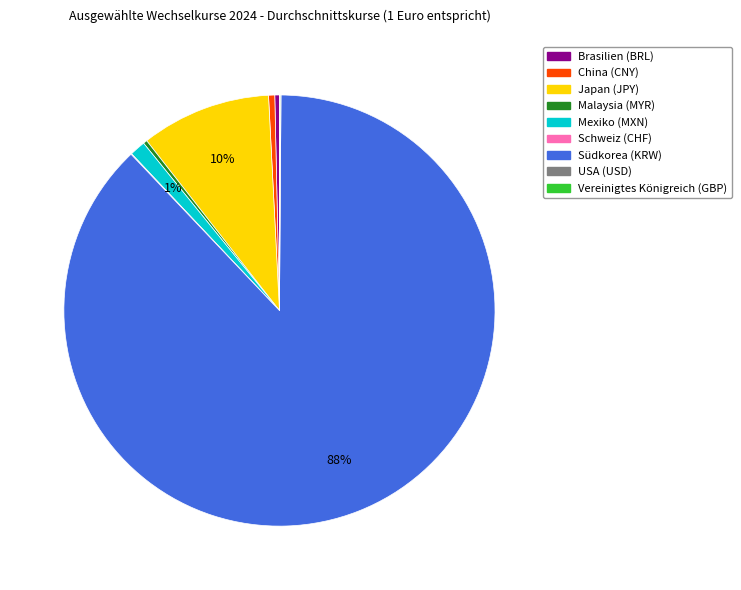

Which has a higher value, Japan (JPY) or Brasilien (BRL)?

Japan (JPY)